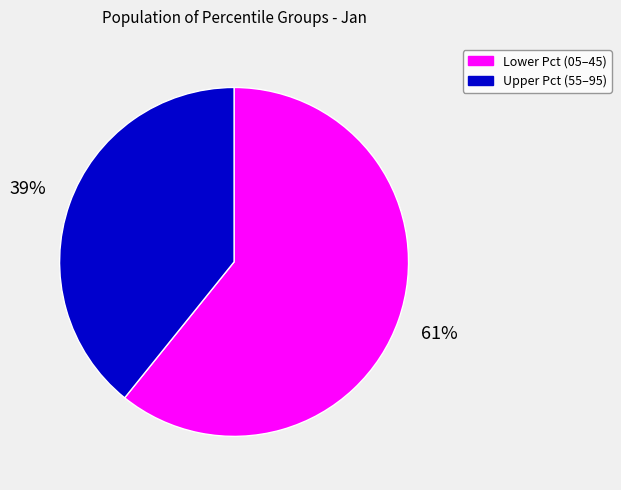

To the nearest percent, what is the average slice percentage?

50%